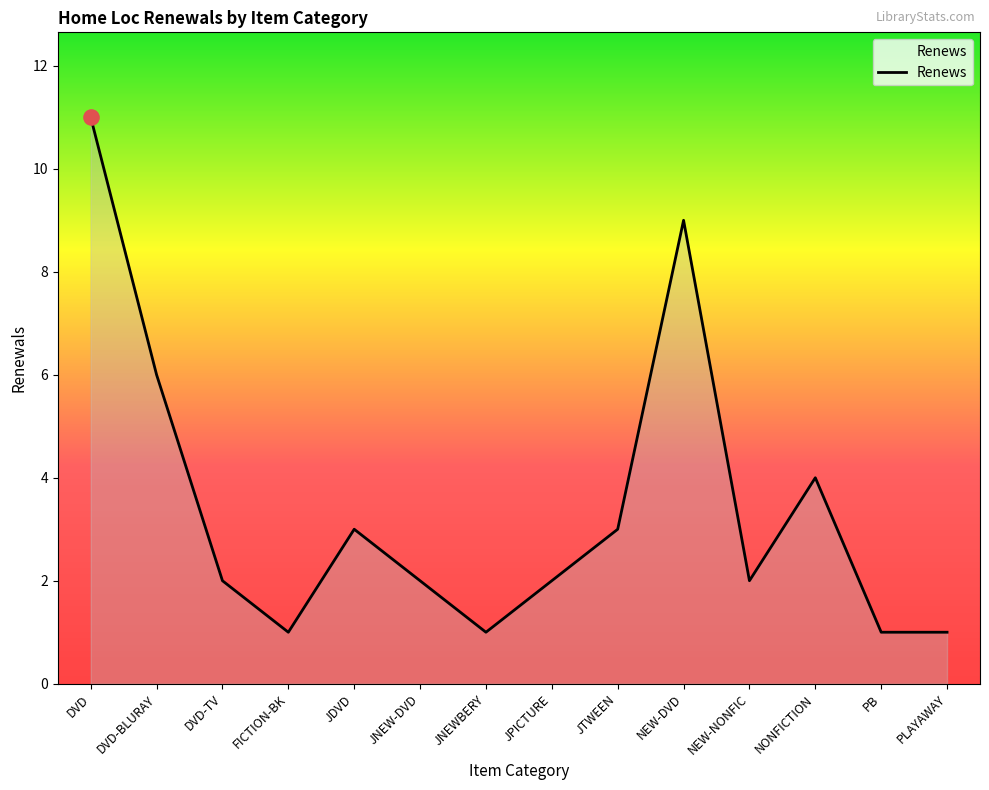

What is the change in value from FICTION-BK to JPICTURE?

+1